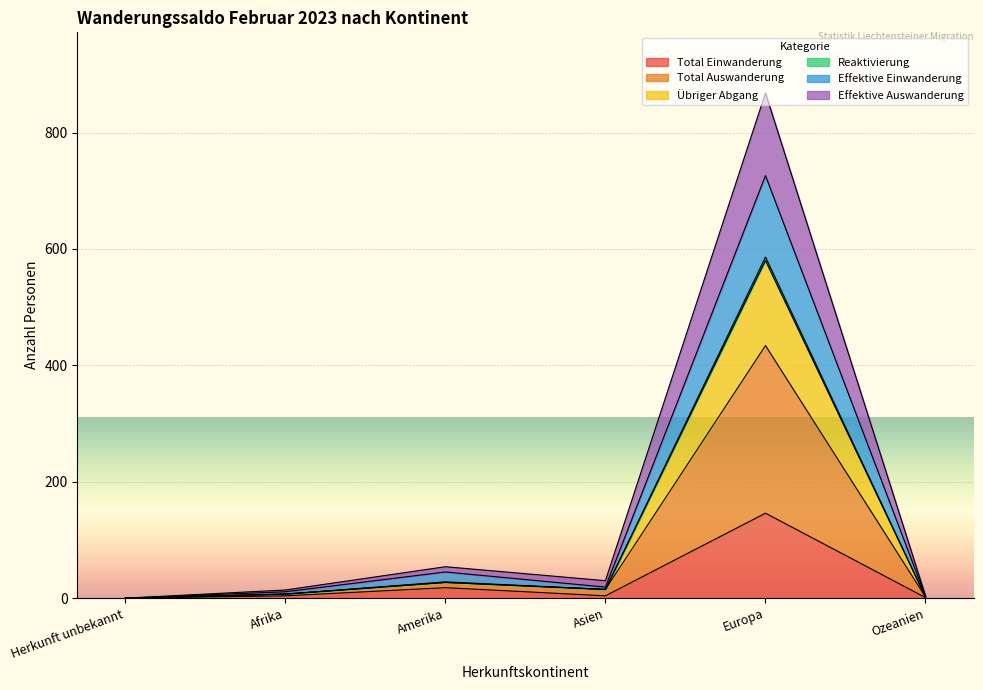

What is the label of the 6th point from the right?

Herkunft unbekannt